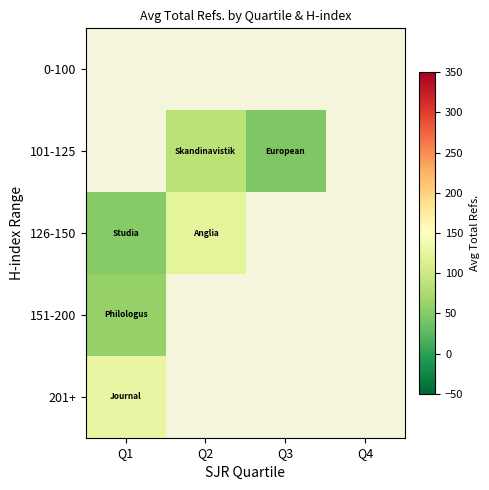

List the series in order of their peak value, lowest first.

151-200, 0-100, 101-125, 126-150, 201+